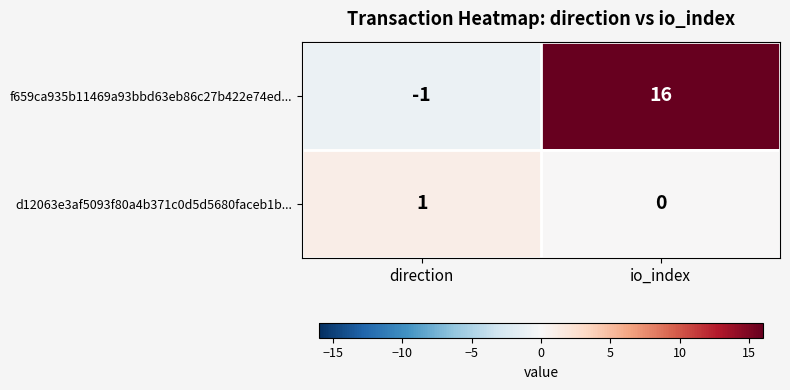

The d12063e3af5093f80a4b371c0d5d5680faceb1b... series shows 0 at io_index. True or false?

True